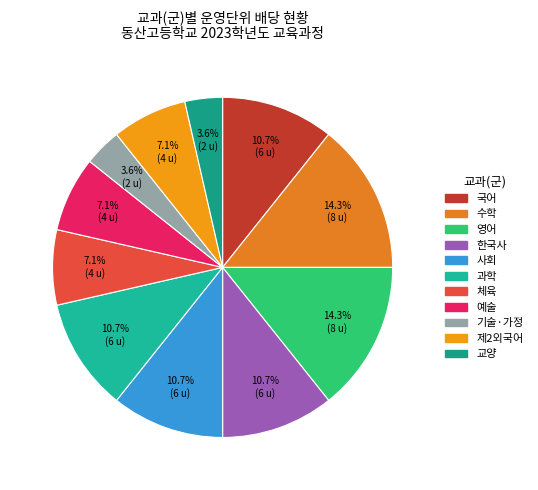

To the nearest percent, what is the average slice percentage?

9%